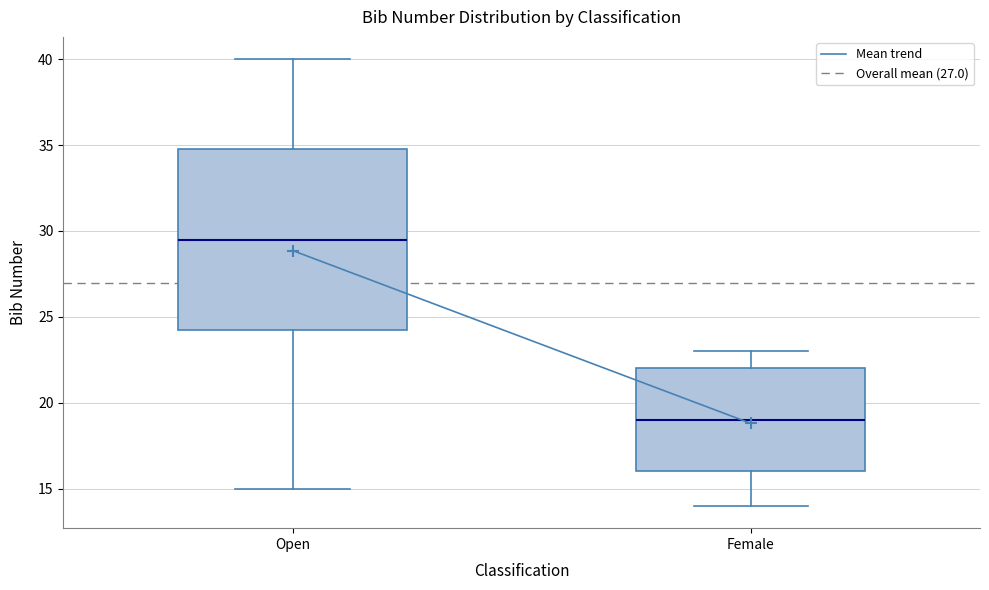

Comparing the boxes themselves (not the whiskers), which one is the tallest?

Open